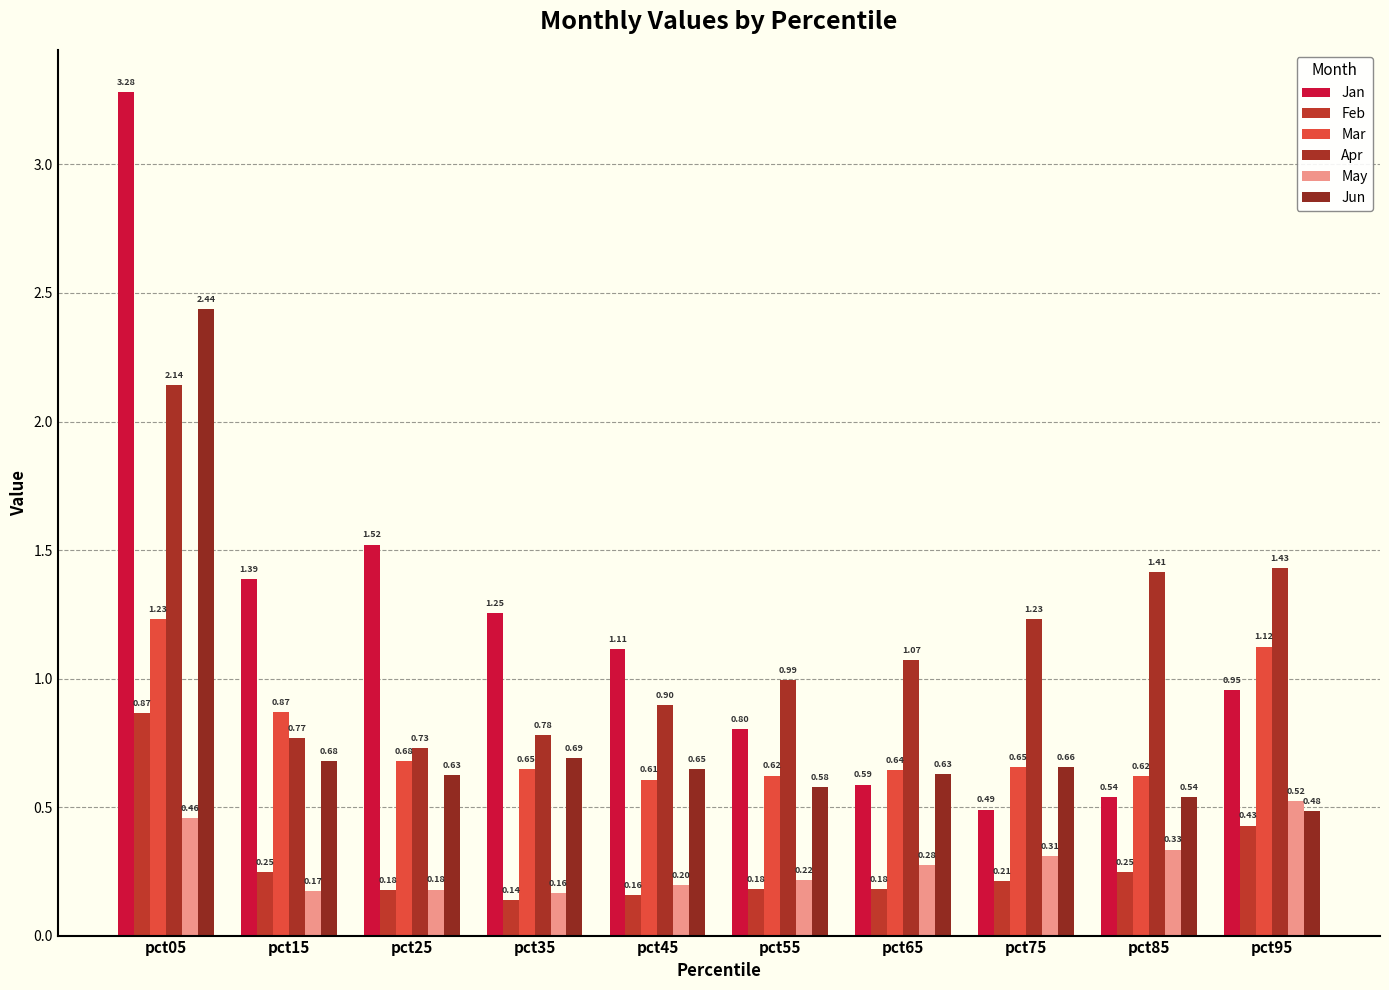

At which label does Jun reach its minimum?

pct95